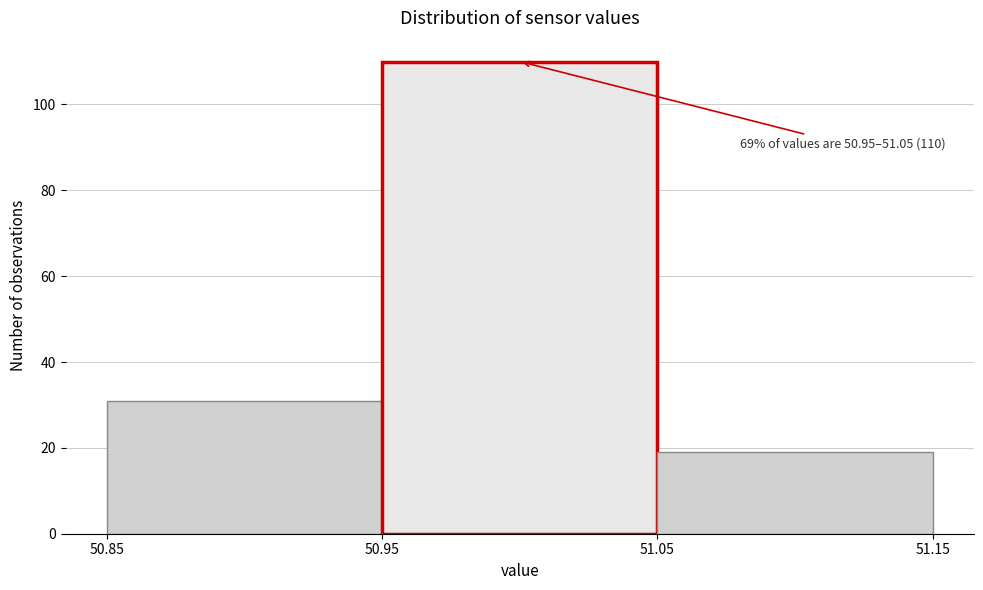

Which range on the x-axis has the tallest bar?

50.95 to 51.05